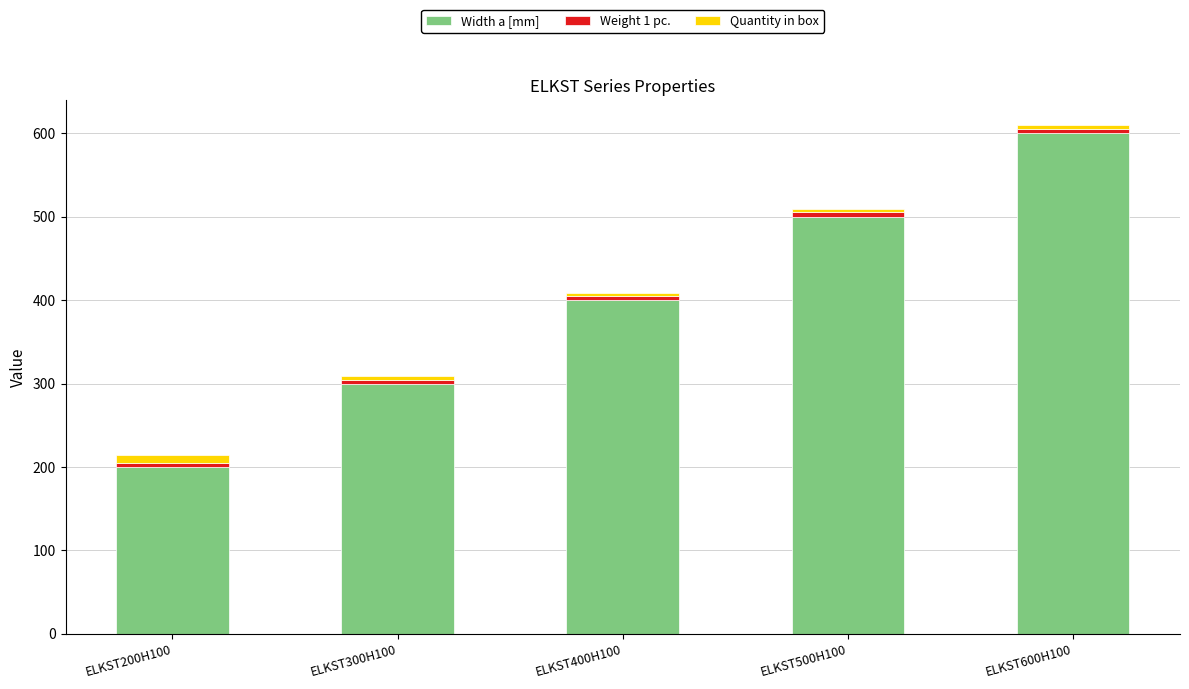

What is the difference between the maximum and minimum values in the Width a [mm] series?

400.0